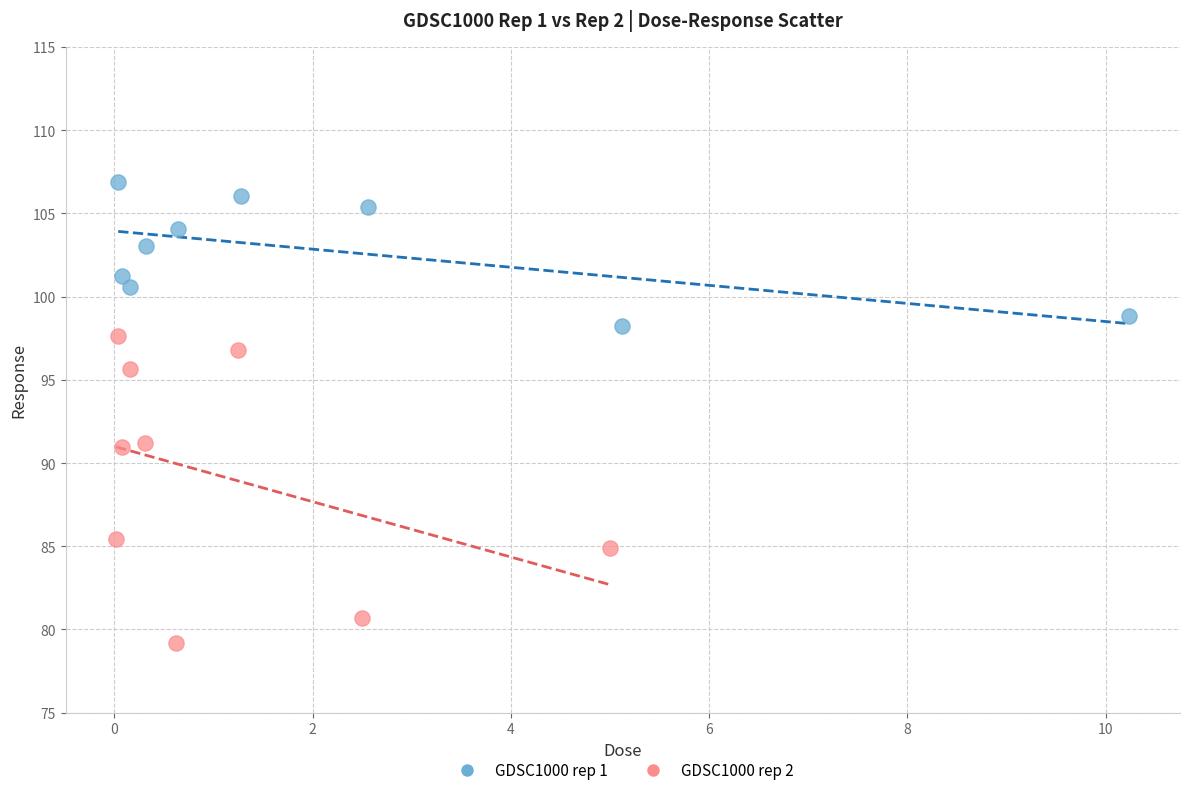

Which series has the widest spread of Y values?

GDSC1000 rep 2